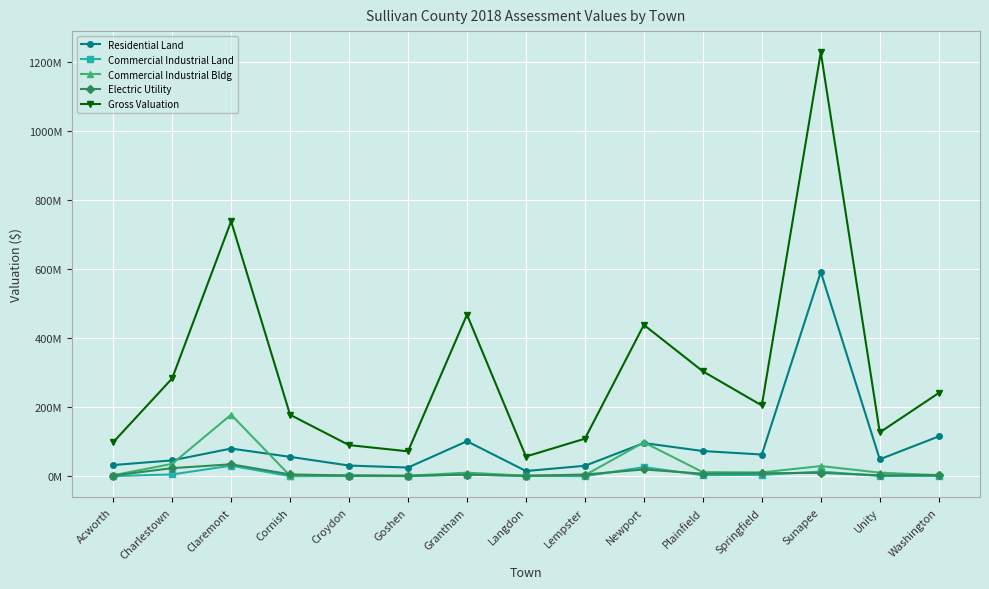

True or false: Gross Valuation and Residential Land intersect in this chart.

False